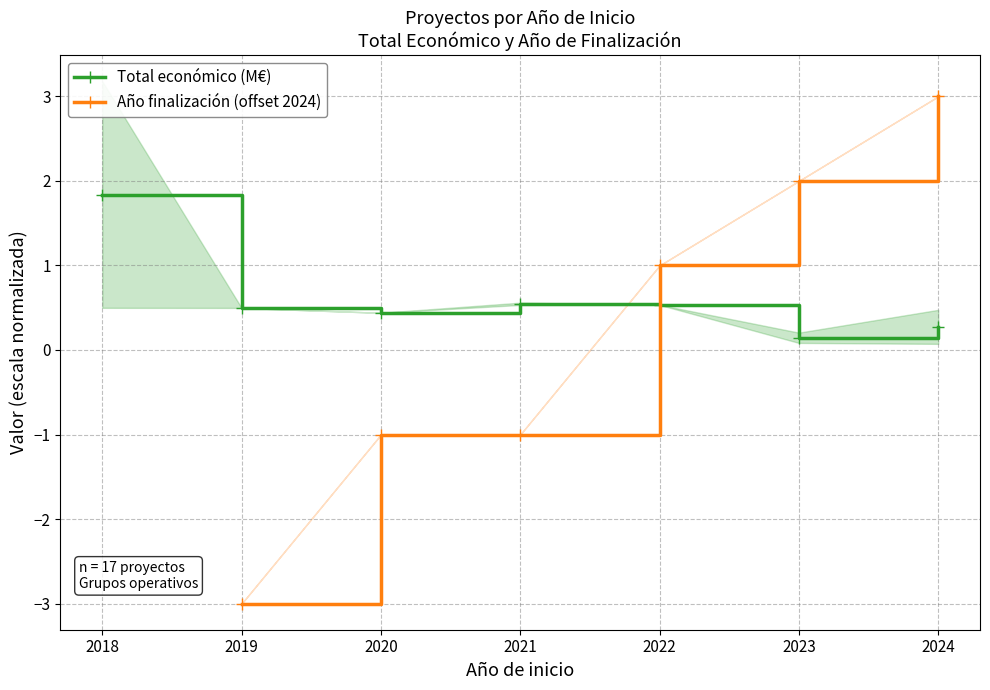

Which has a higher value, 2019 or 2021?

2021